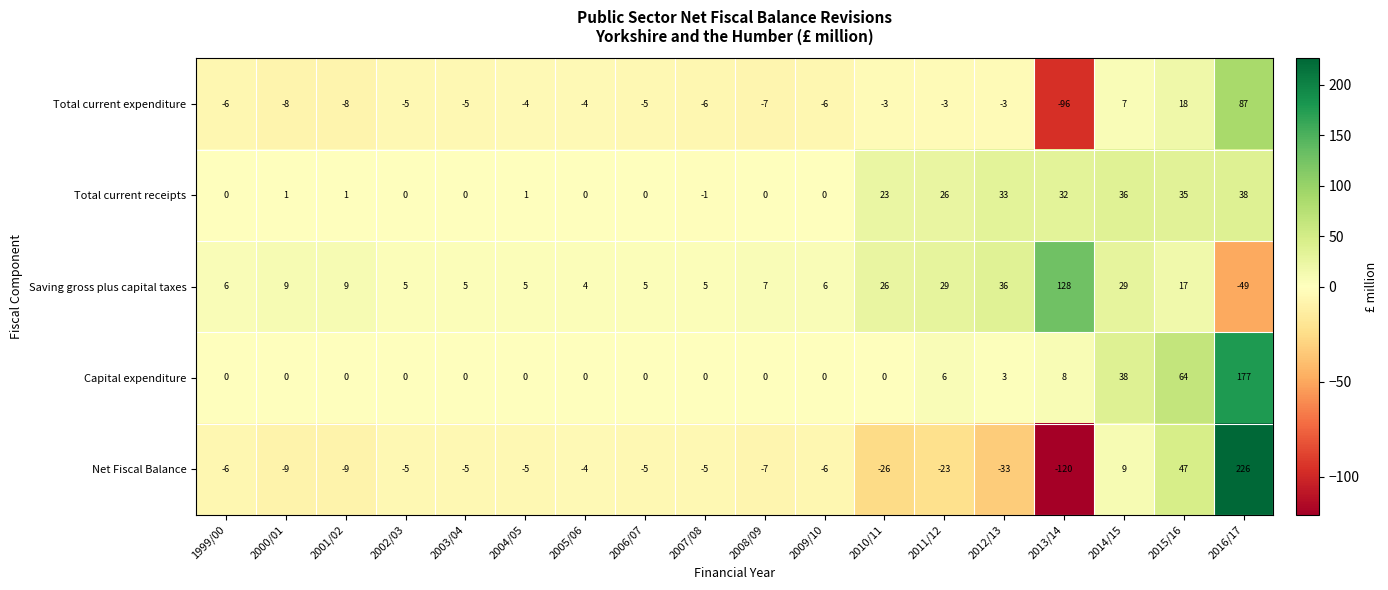

What is the difference between the highest and lowest values at 2007/08?

11